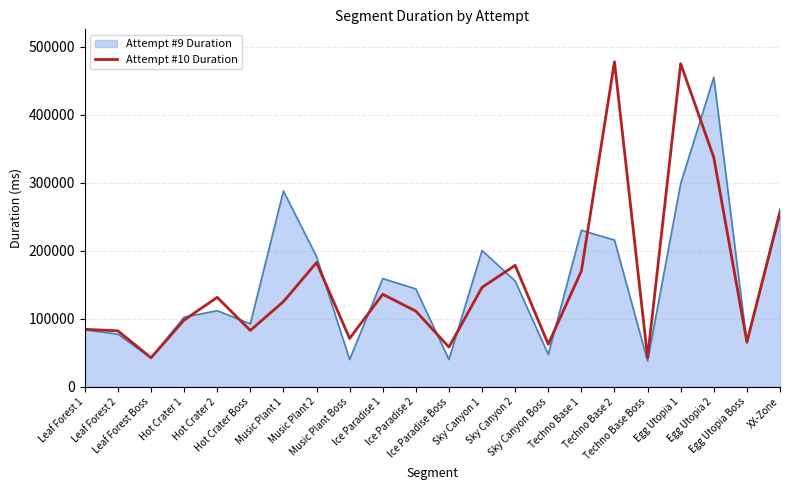

List the series in order of their peak value, highest first.

Attempt #10 Duration, Attempt #9 Duration